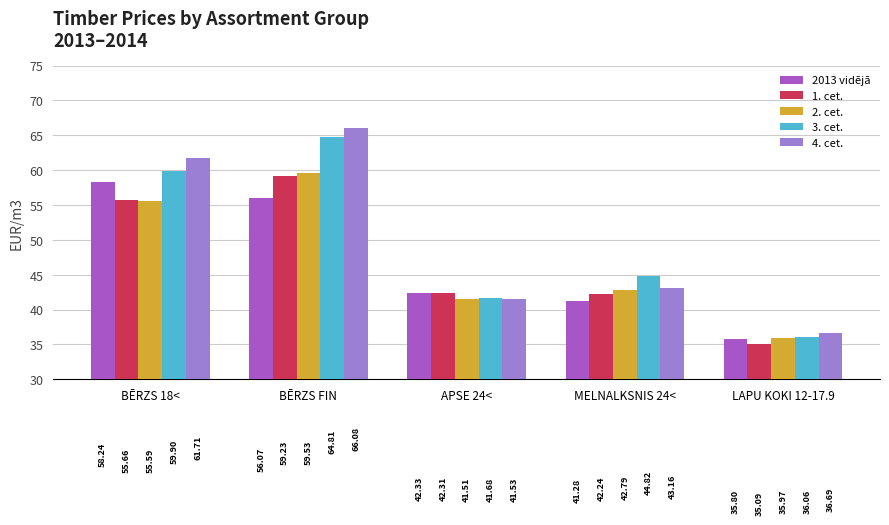

What is the sum of all 3. cet. values?

247.3